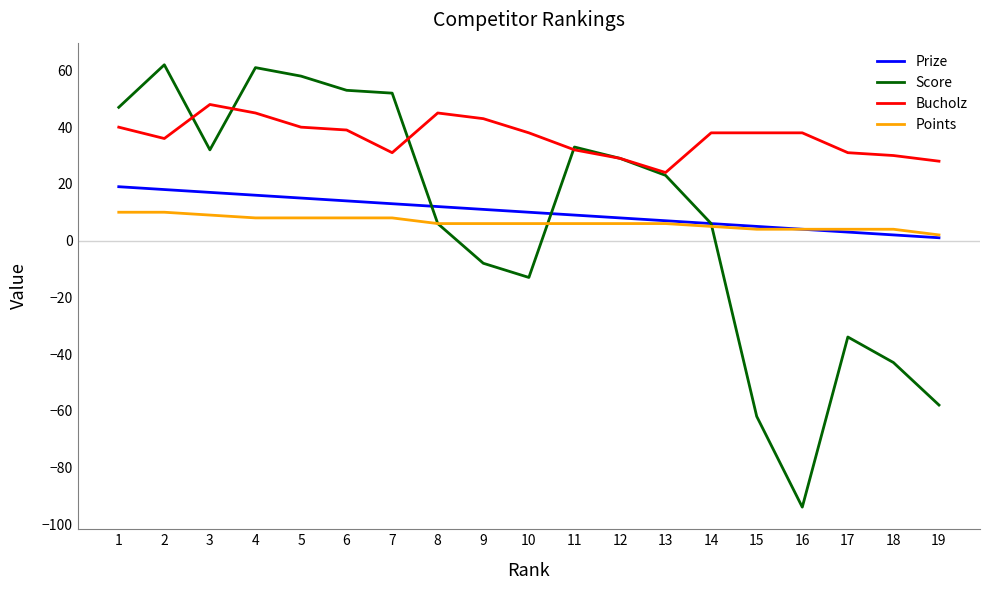

Which series has the largest total across all categories?

Bucholz